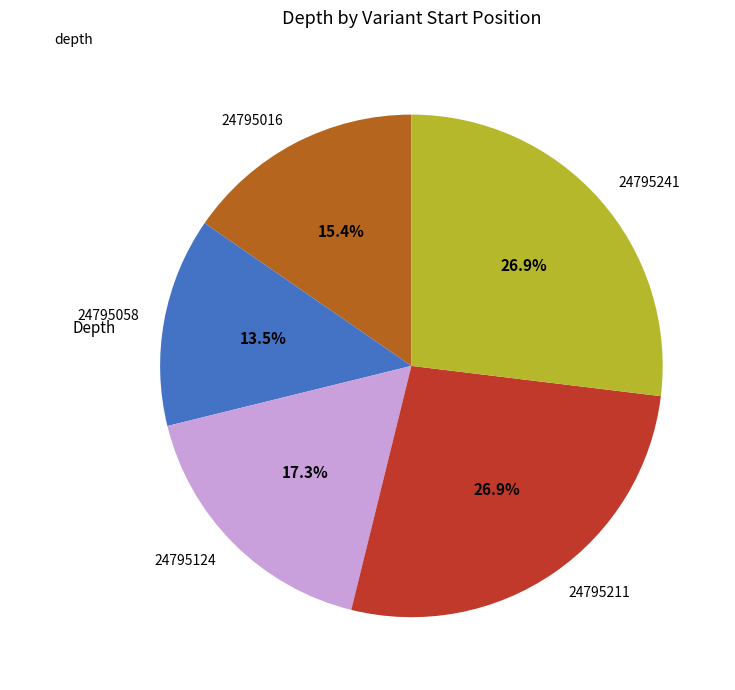

Is there a majority slice in this chart?

No